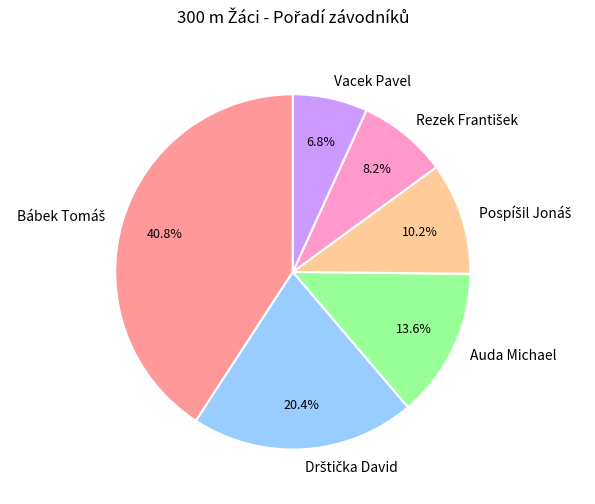

What is the ratio of the value at Vacek Pavel to the value at Auda Michael?

0.5